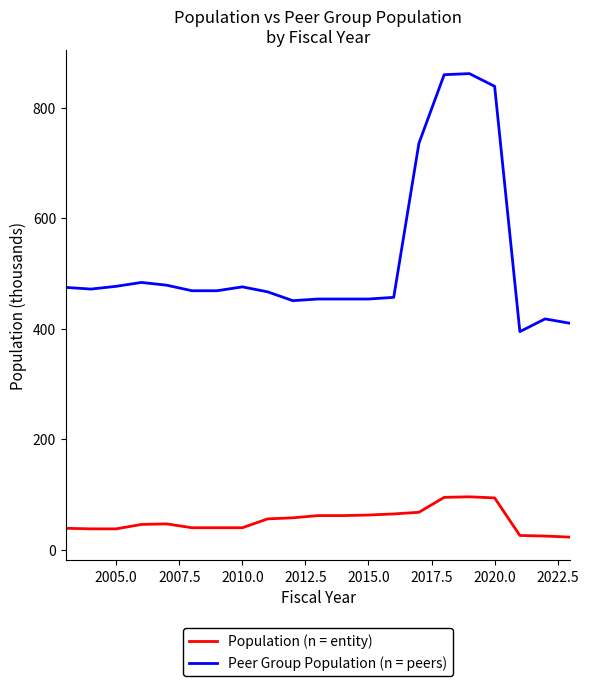

True or false: Population (n = entity) and Peer Group Population (n = peers) intersect in this chart.

False